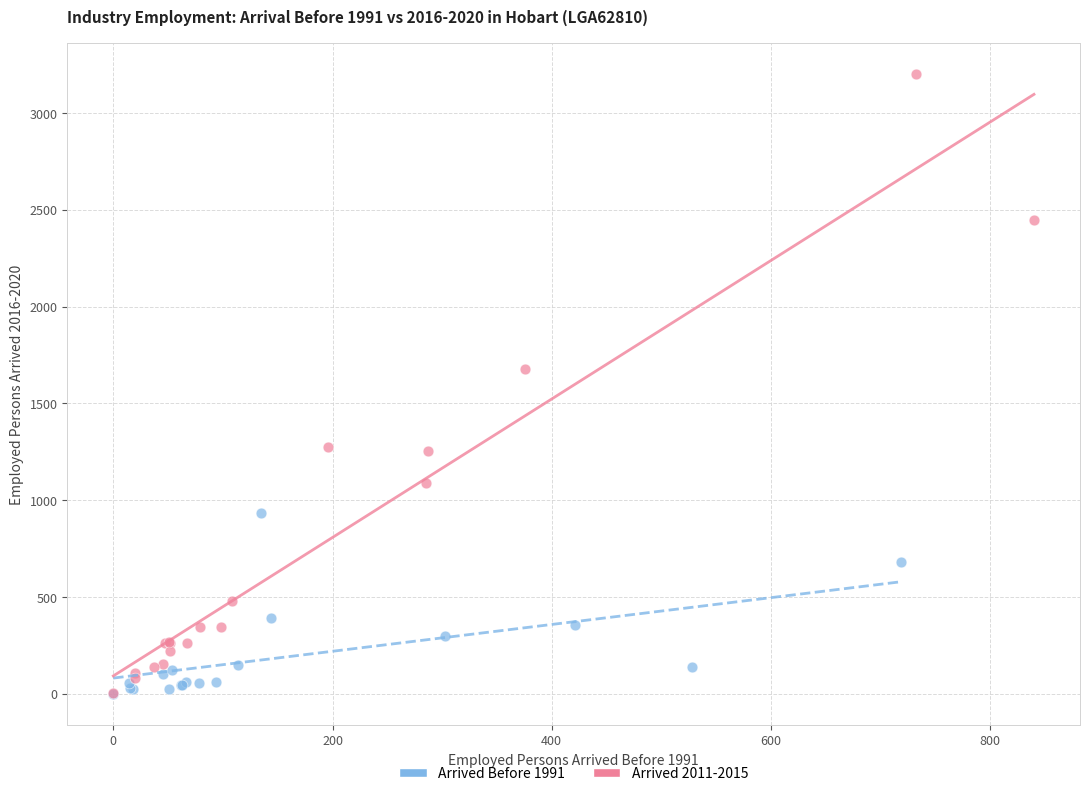

Which series reaches the maximum Y coordinate?

Arrived 2011-2015